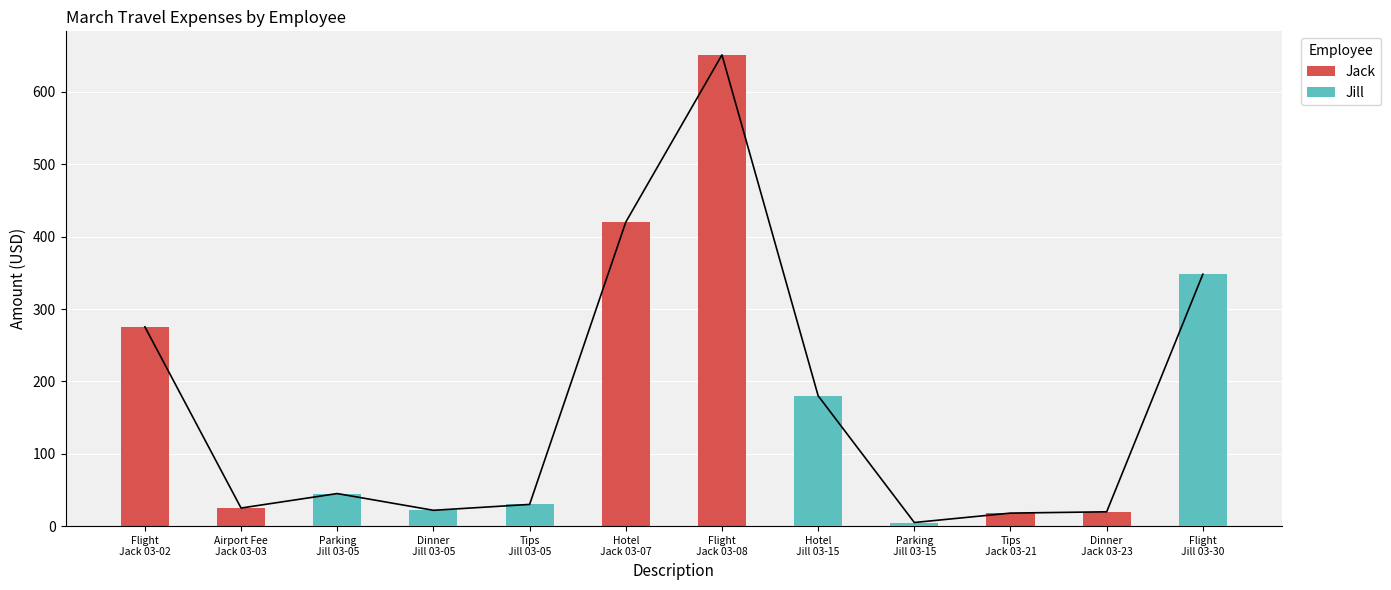

How many data points does each series have?

12